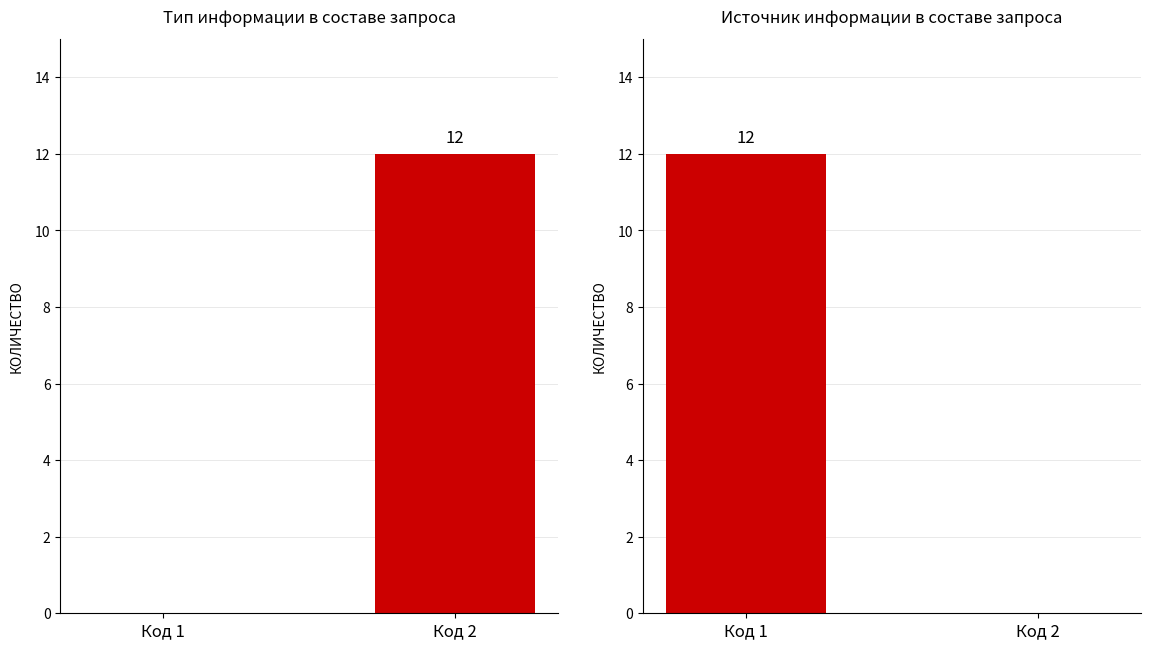

What is the total value across all series at Код 2?

12